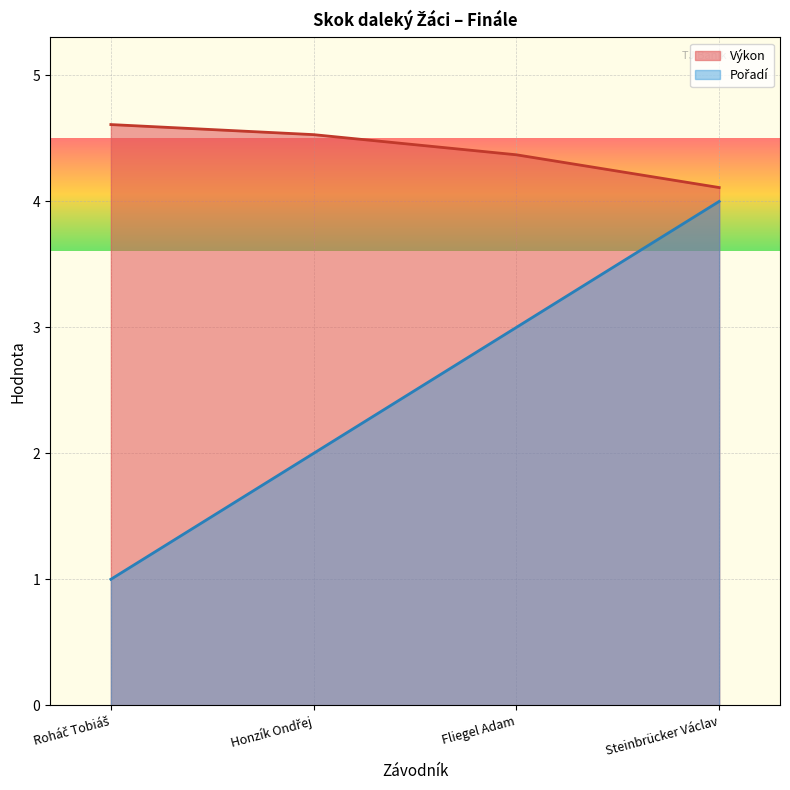

True or false: Výkon and Pořadí cross at least once.

False